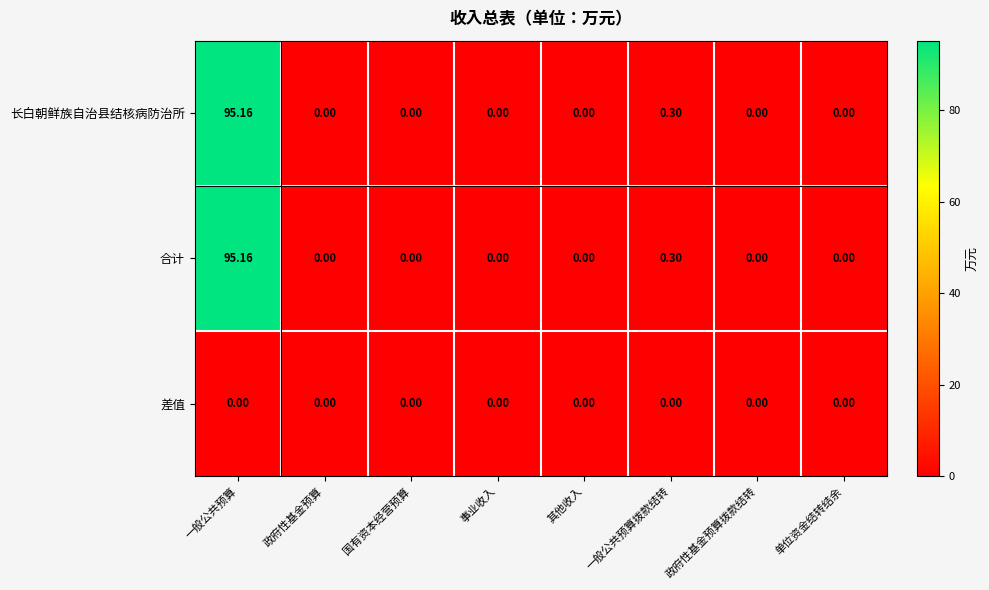

At which category is the sum across all series the highest?

一般公共预算